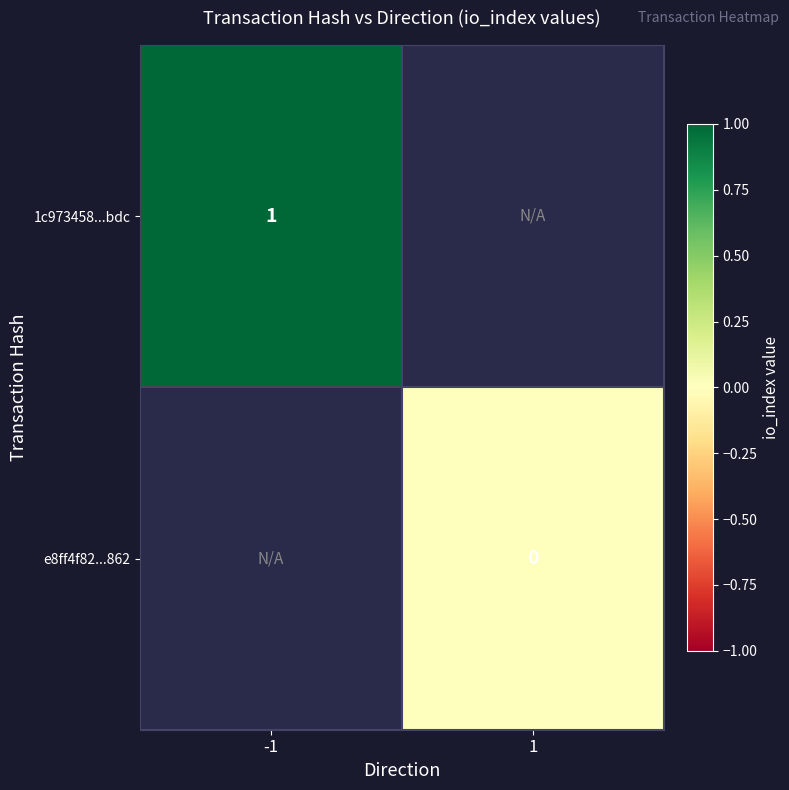

Count the number of data series in this chart.

2